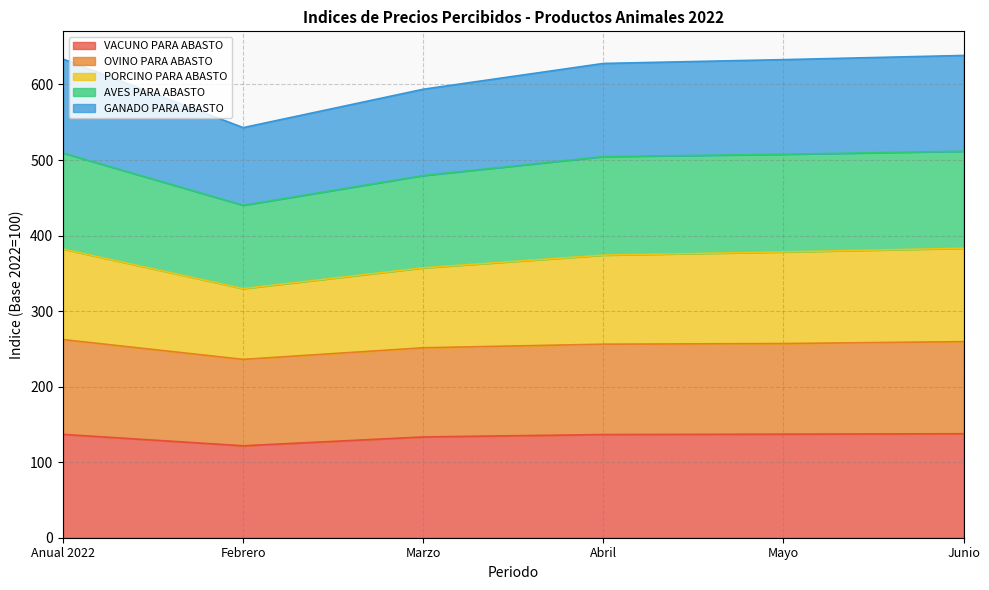

What is the total value across all series at Abril?

627.9